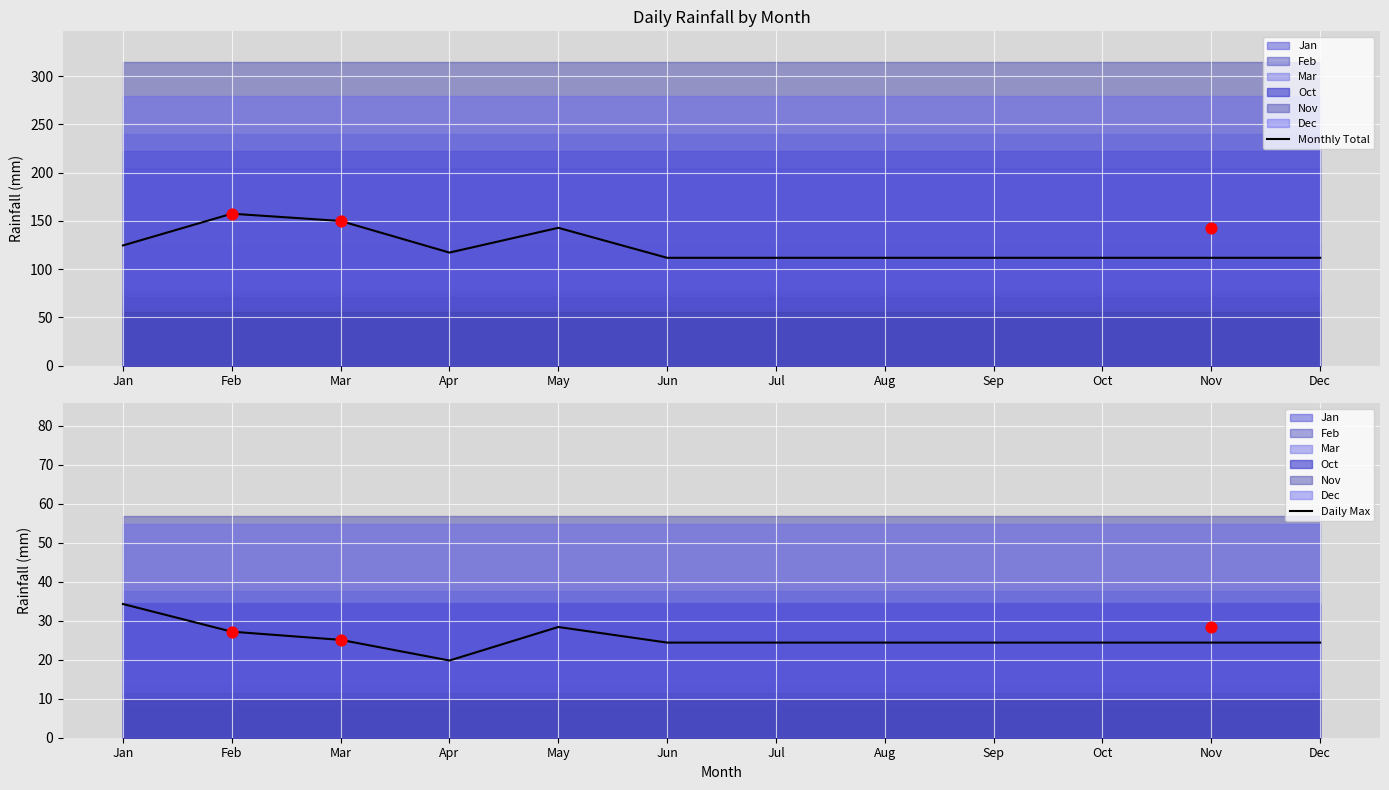

At which category is the sum across all series the highest?

Feb